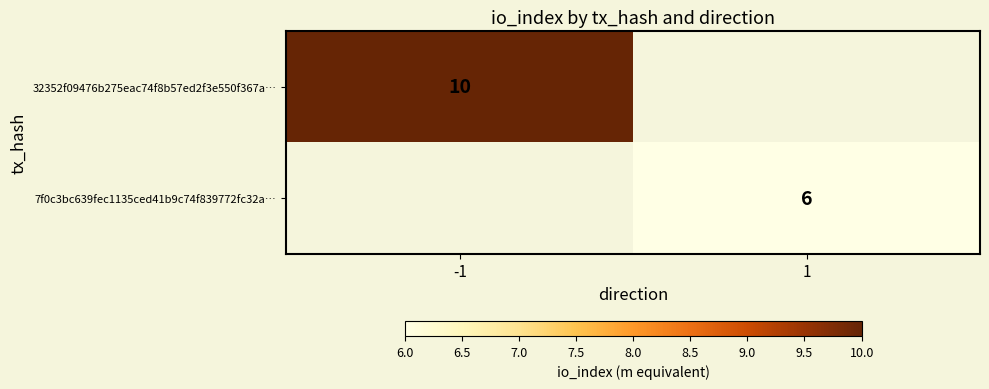

Is it true that 32352f09476b275eac74f8b57ed2f3e550f367a… equals 15 at -1?

False